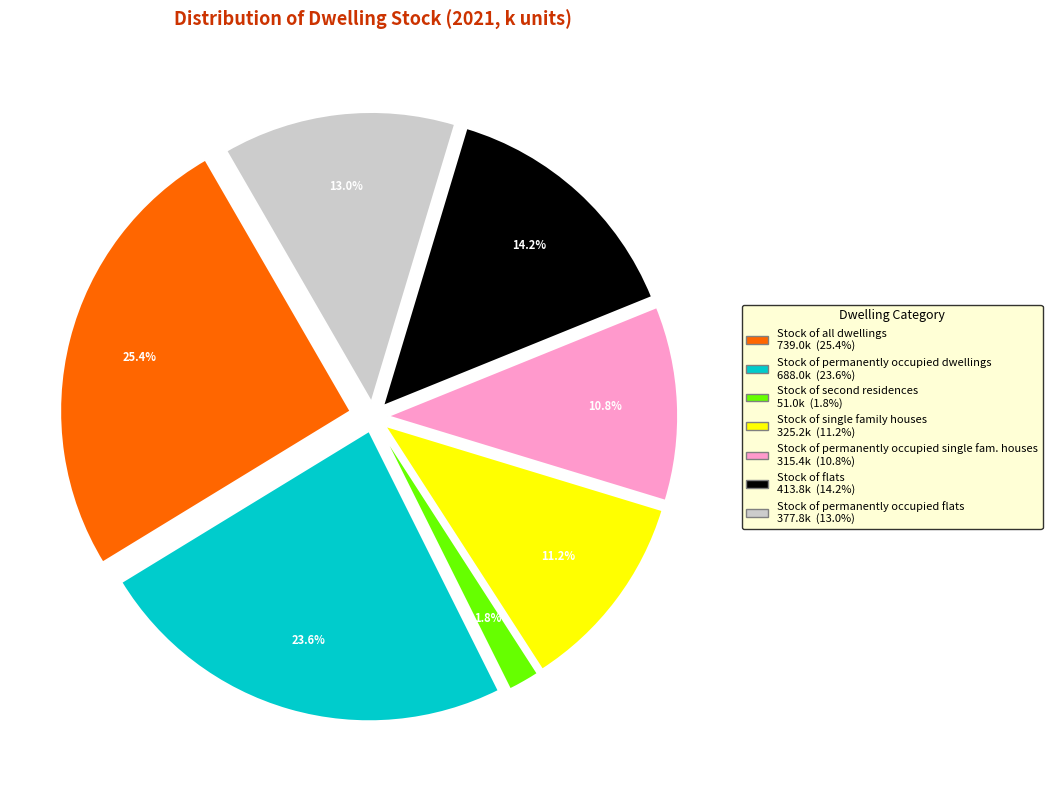

Does any single category account for the majority?

No